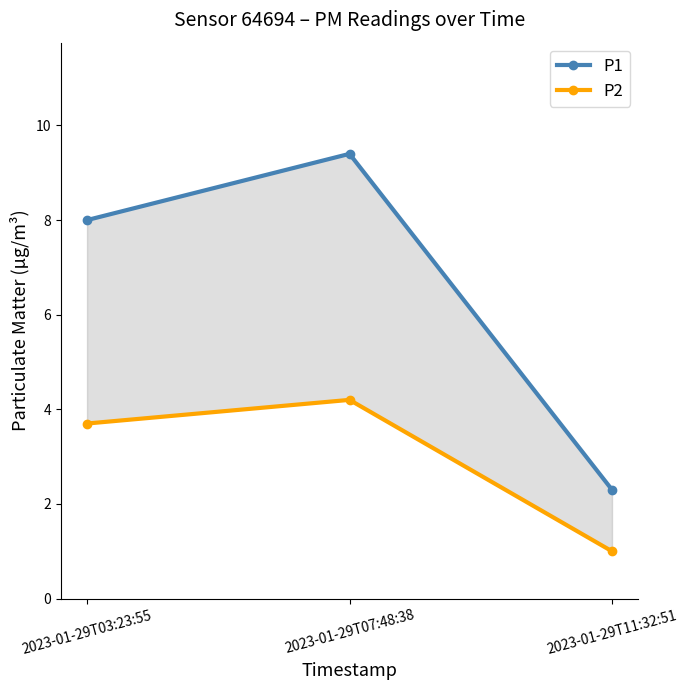

What is the maximum value for P2?

4.2